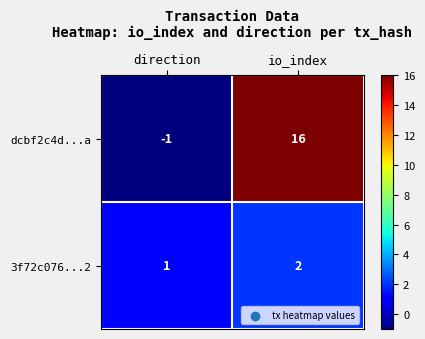

Which series changed the most between direction and io_index?

dcbf2c4d...a